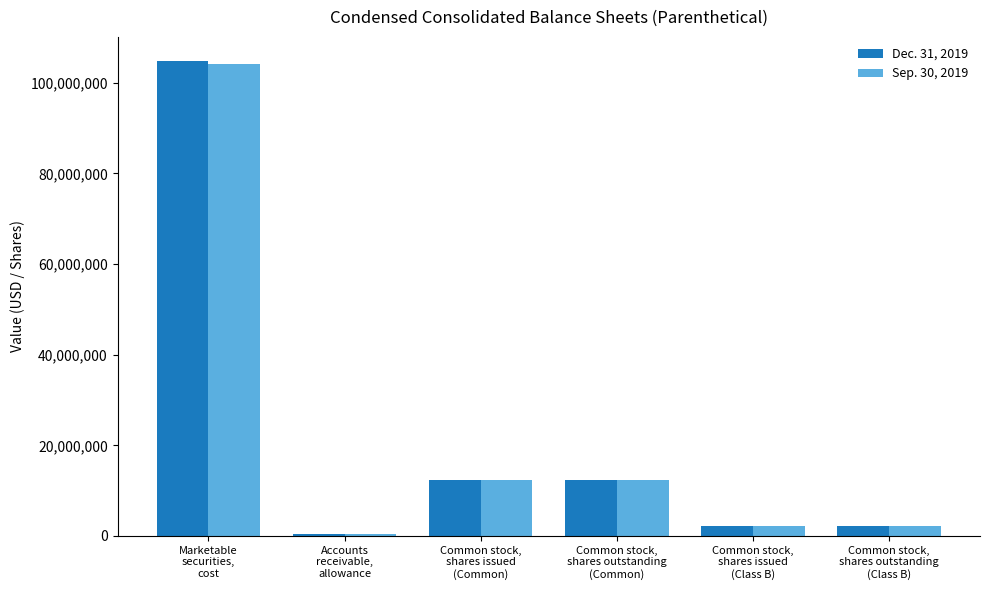

Reading left to right, what are all the values shown in this chart?

Dec. 31, 2019: Marketable
securities,
cost=104896000	Accounts
receivable,
allowance=476000	Common stock,
shares issued
(Common)=12277337	Common stock,
shares outstanding
(Common)=12277337	Common stock,
shares issued
(Class B)=2308857	Common stock,
shares outstanding
(Class B)=2308857
Sep. 30, 2019: Marketable
securities,
cost=104176000	Accounts
receivable,
allowance=459000	Common stock,
shares issued
(Common)=12277337	Common stock,
shares outstanding
(Common)=12277337	Common stock,
shares issued
(Class B)=2308857	Common stock,
shares outstanding
(Class B)=2308857